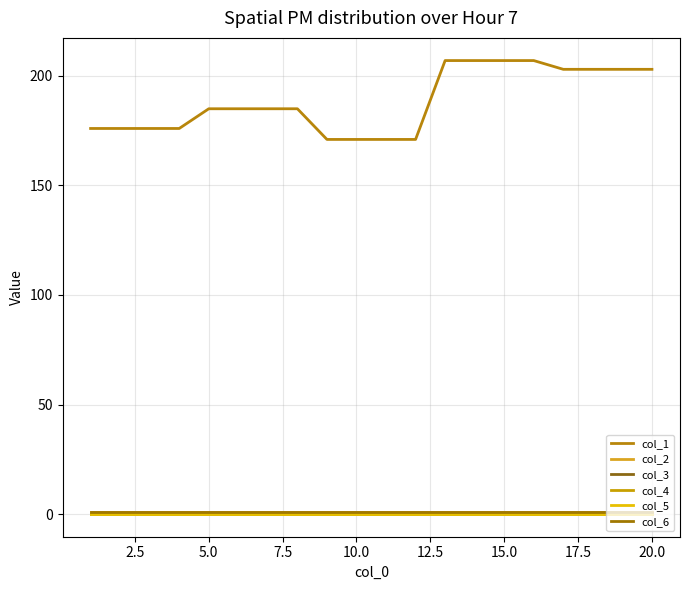

How many lines are shown in the chart?

6